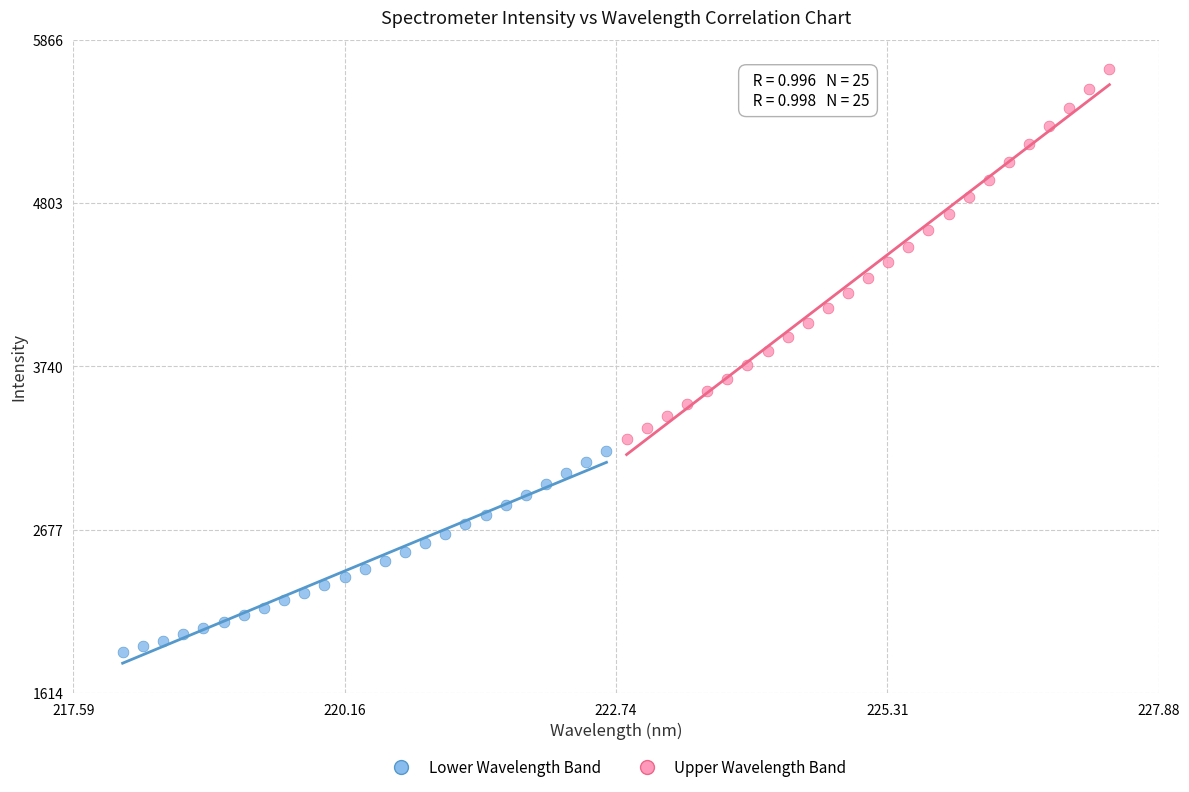

Which series has the widest spread of Y values?

Upper Wavelength Band